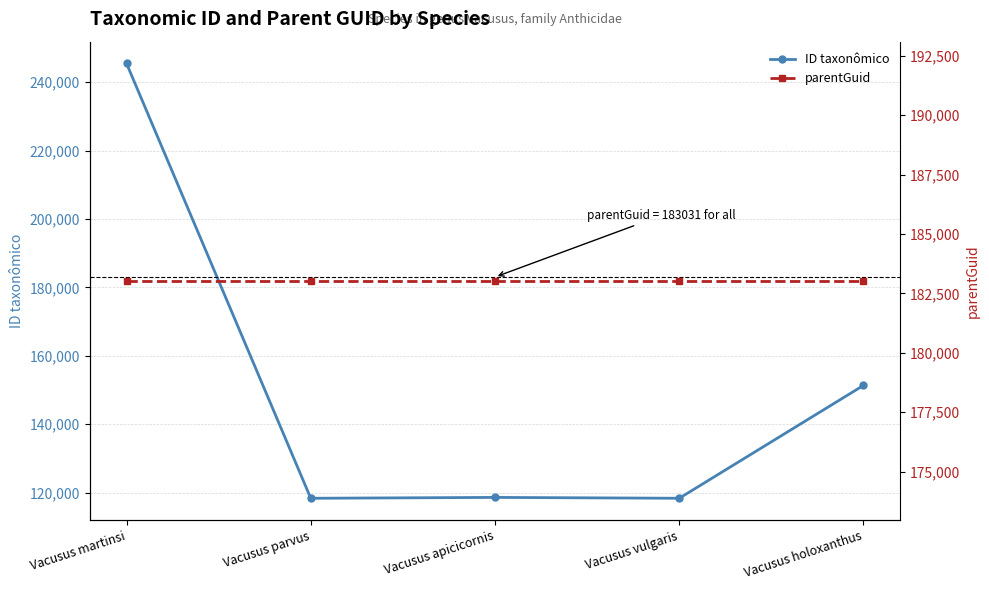

Is it true that ID taxonômico equals 59583 at Vacusus holoxanthus?

False